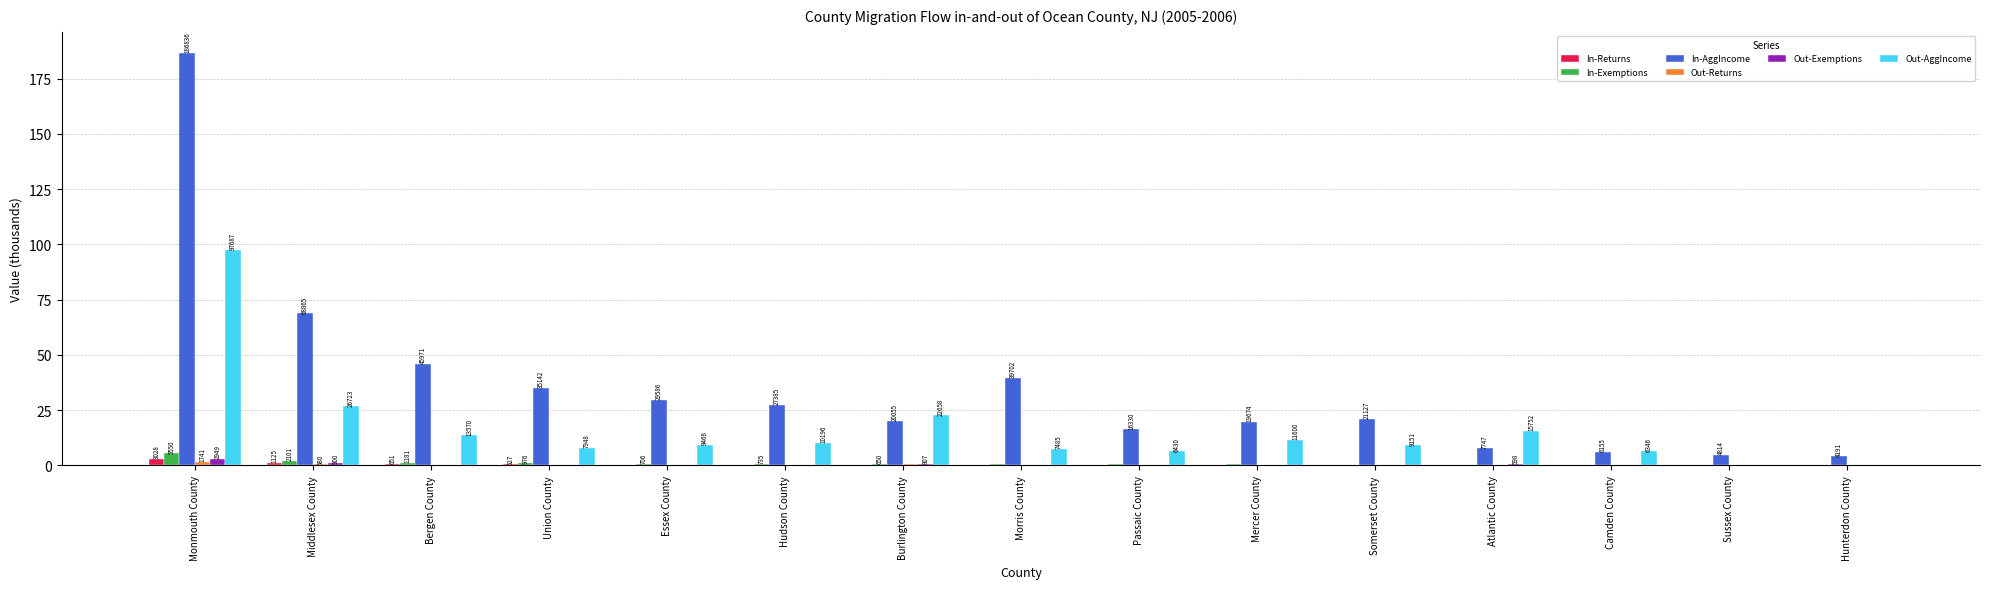

What is the label of the 2nd bar from the left?

Middlesex County